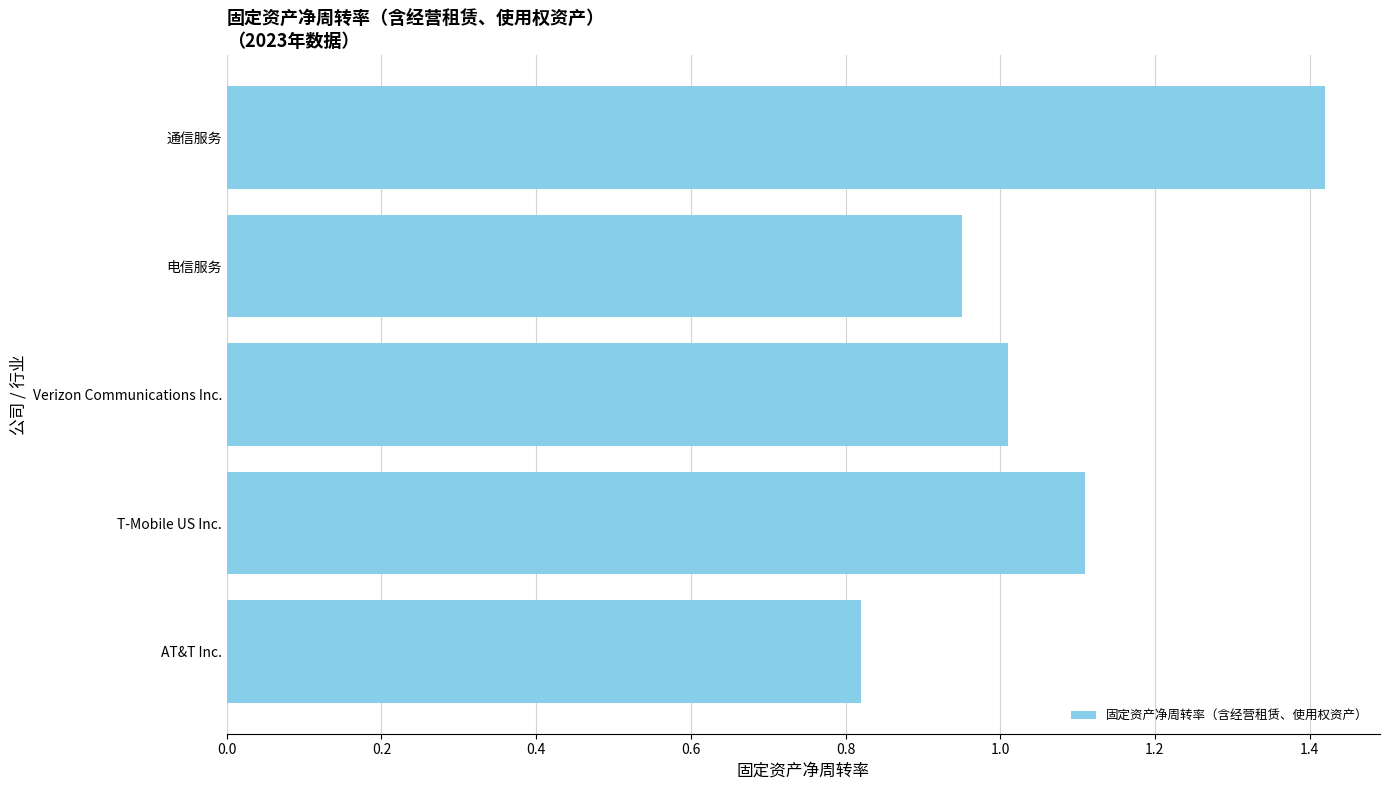

What is the approximate value at Verizon Communications Inc.?

1.0